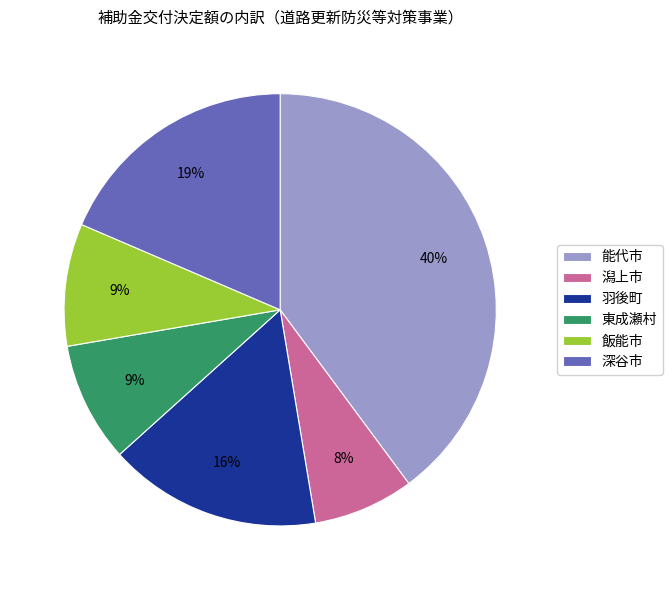

To the nearest percent, what is the average slice percentage?

17%